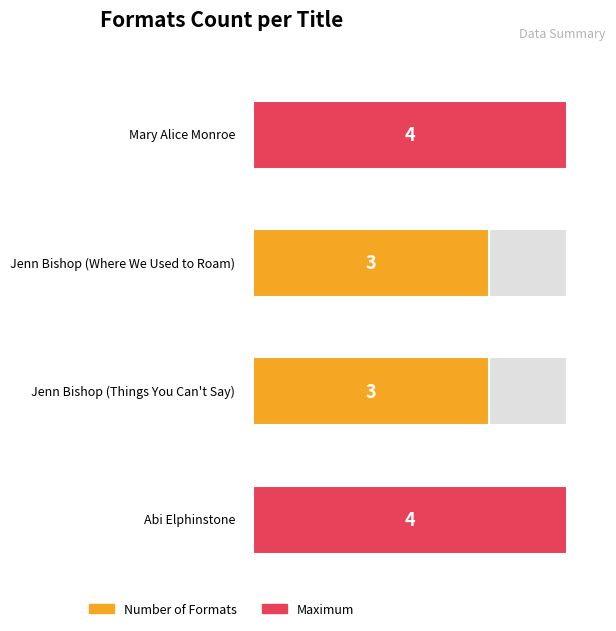

List the labels in order of value, smallest first.

Jenn Bishop (Where We Used to Roam), Jenn Bishop (Things You Can't Say), Mary Alice Monroe, Abi Elphinstone